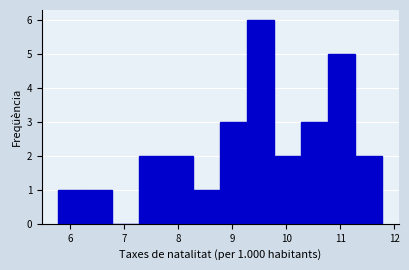

Over which range of the x-axis is the bar tallest?

9.28 to 9.78